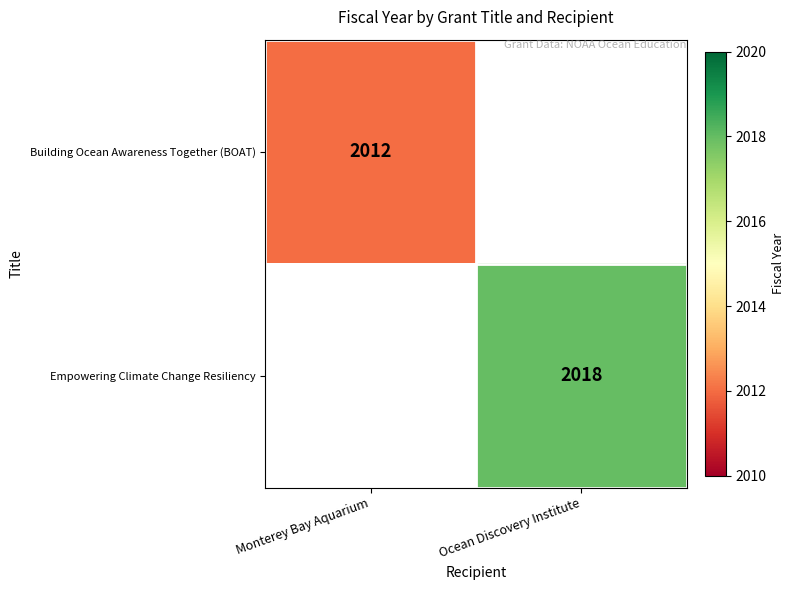

How many distinct data groups are displayed?

2